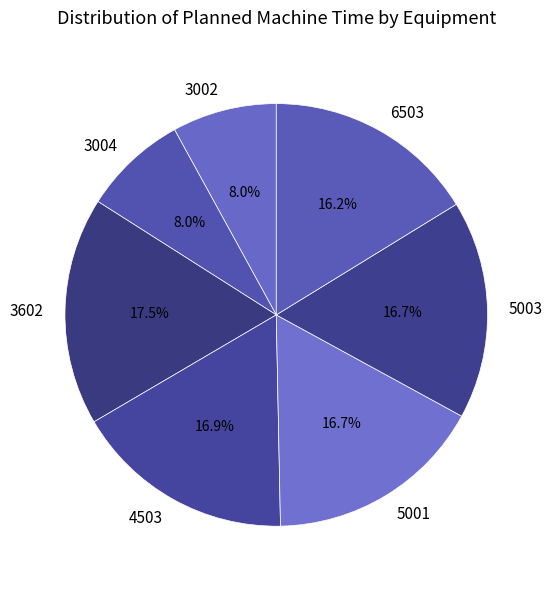

Which category has the biggest portion of the pie?

3602